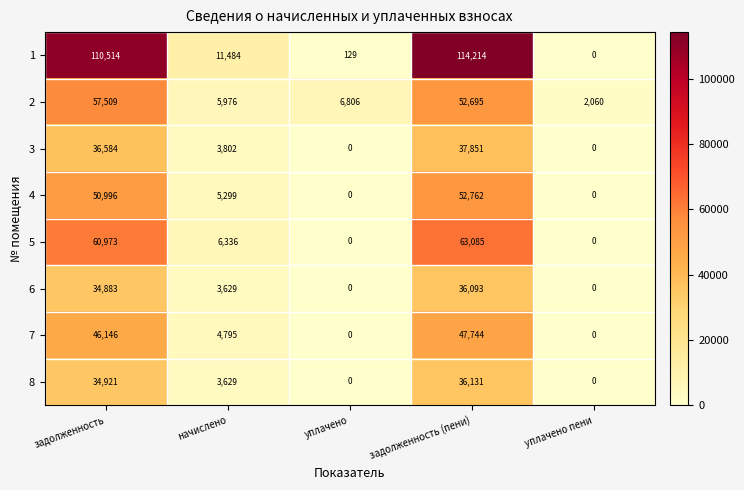

At which label is 5 closest to 31542?

начислено